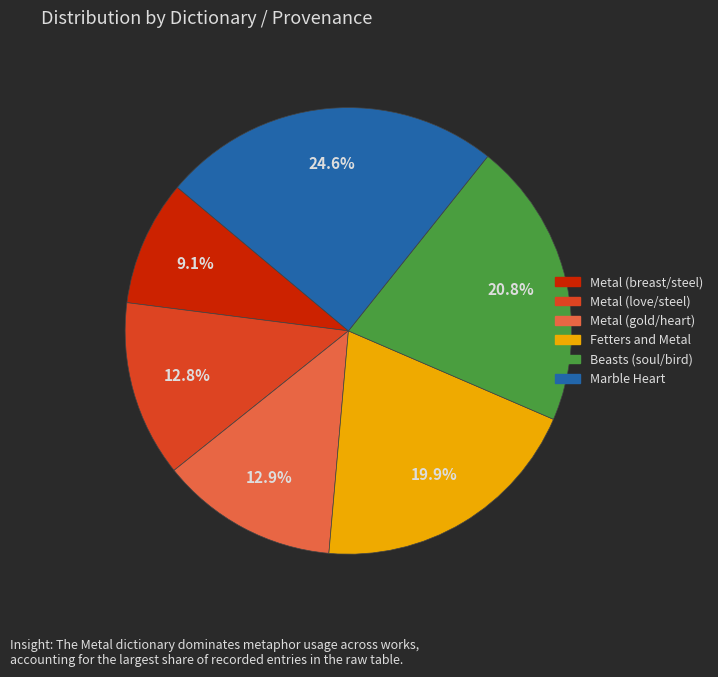

Count the number of slices in the pie.

6